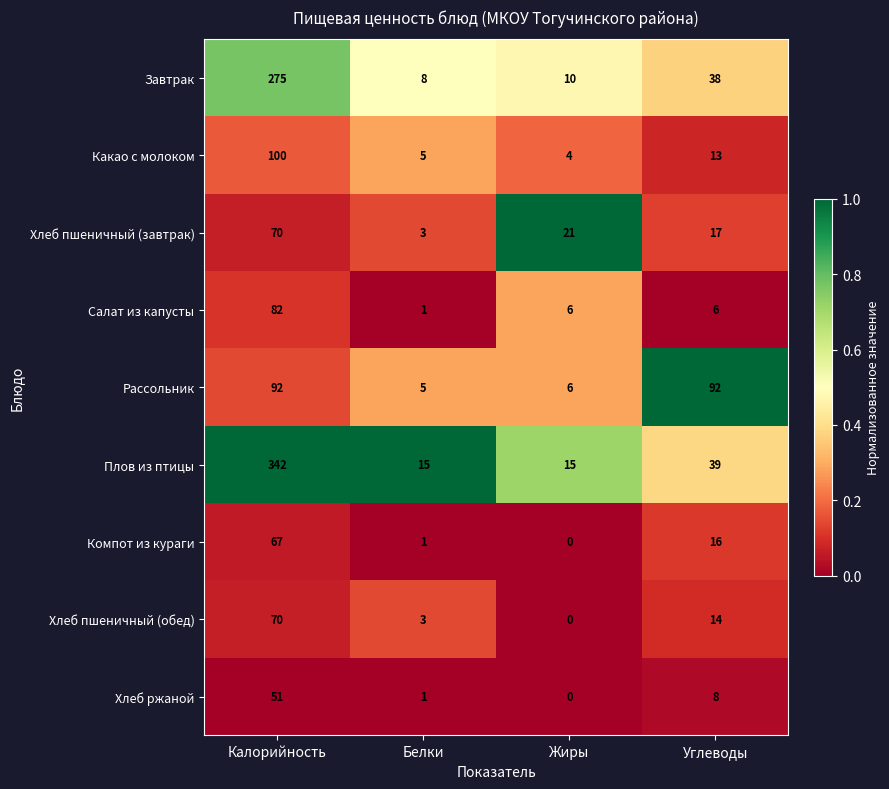

What is the difference between the maximum and second lowest values in the Завтрак series?

265